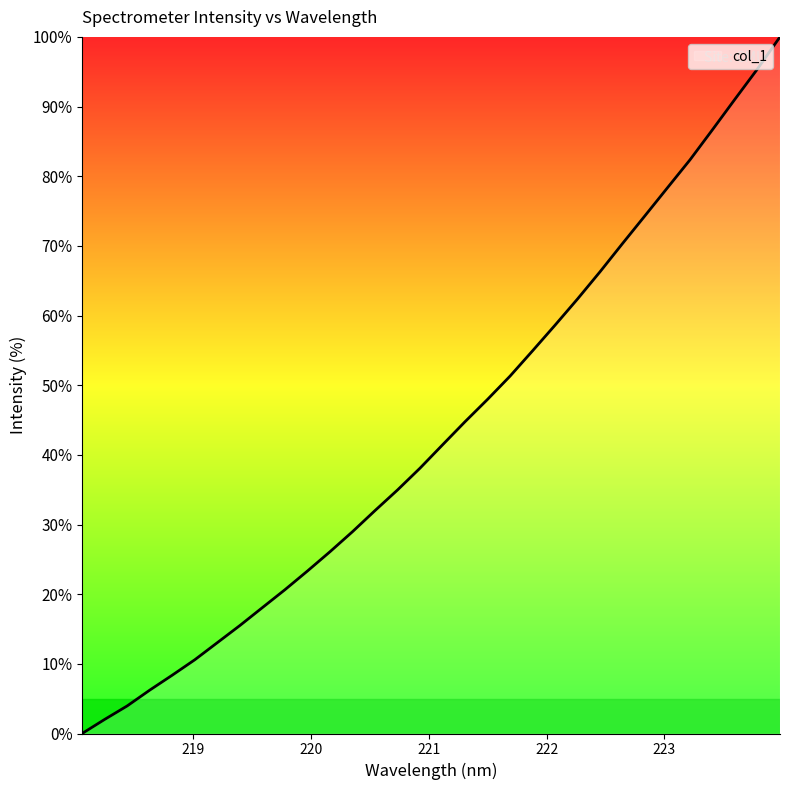

Reading left to right, what are all the values shown in this chart?

0.0	2.0	4.0	6.2	8.4	10.6	13.0	15.5	18.1	20.6	23.3	26.1	29.0	32.0	35.0	38.1	41.4	44.8	48.0	51.3	54.9	58.6	62.4	66.3	70.3	74.3	78.4	82.4	86.7	91.1	95.4	100.0